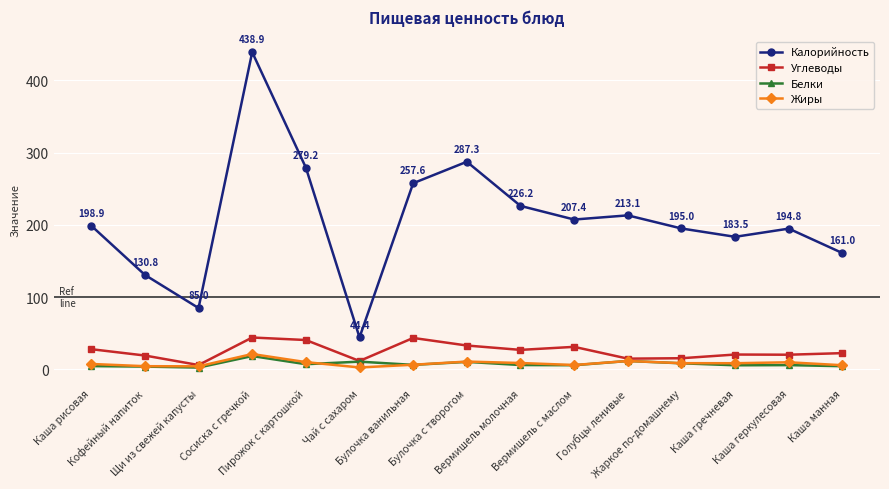

What are all the series names shown in the legend?

Калорийность, Углеводы, Белки, Жиры